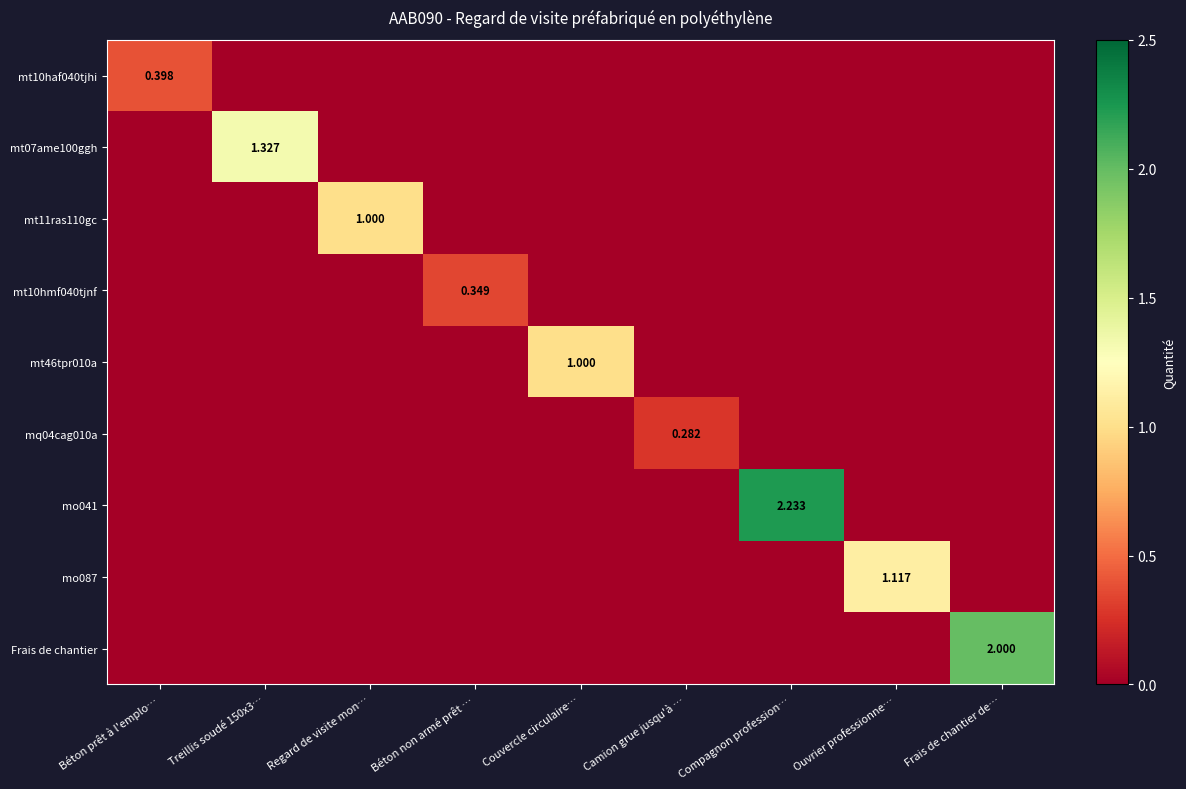

How many data points in mo087 are above 0?

1